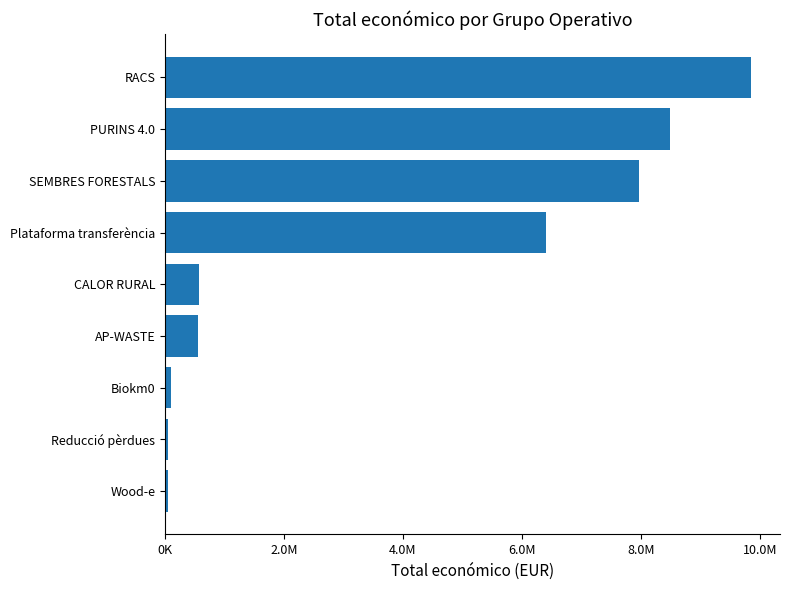

Are the bars horizontal?

Yes